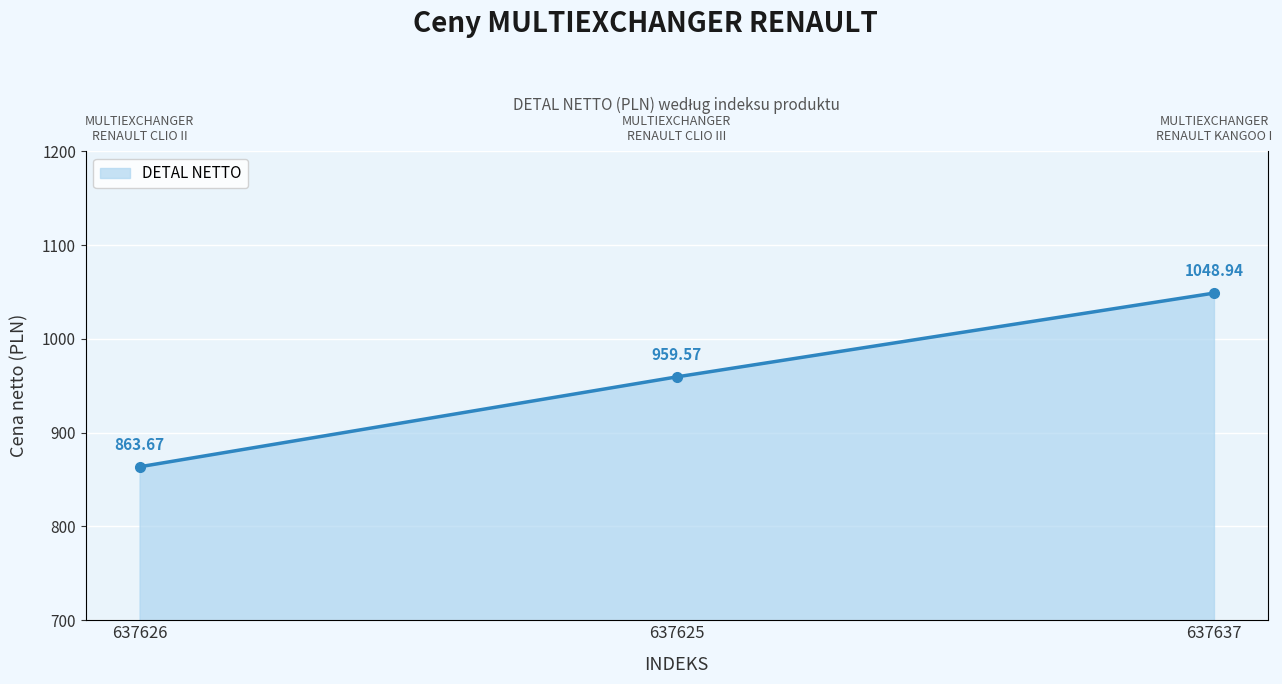

Which label corresponds to the largest value in the chart?

637637